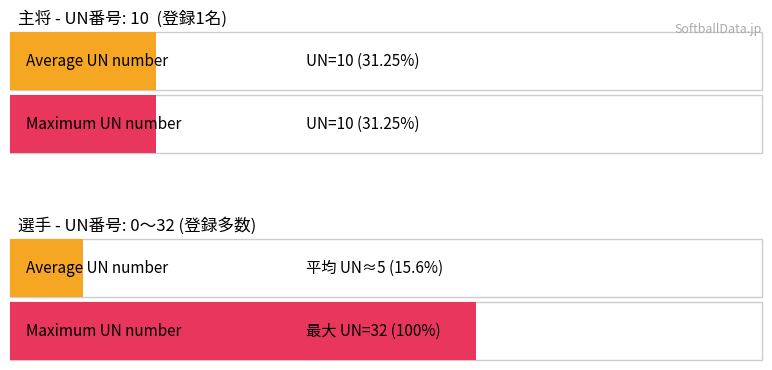

How many distinct data groups are displayed?

2